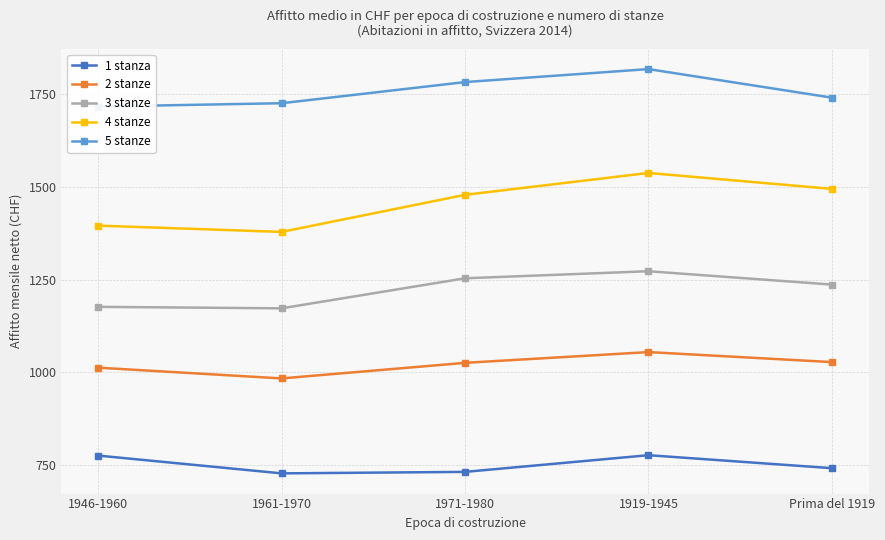

What is the approximate value of 5 stanze at Prima del 1919, to the nearest 10?

1740